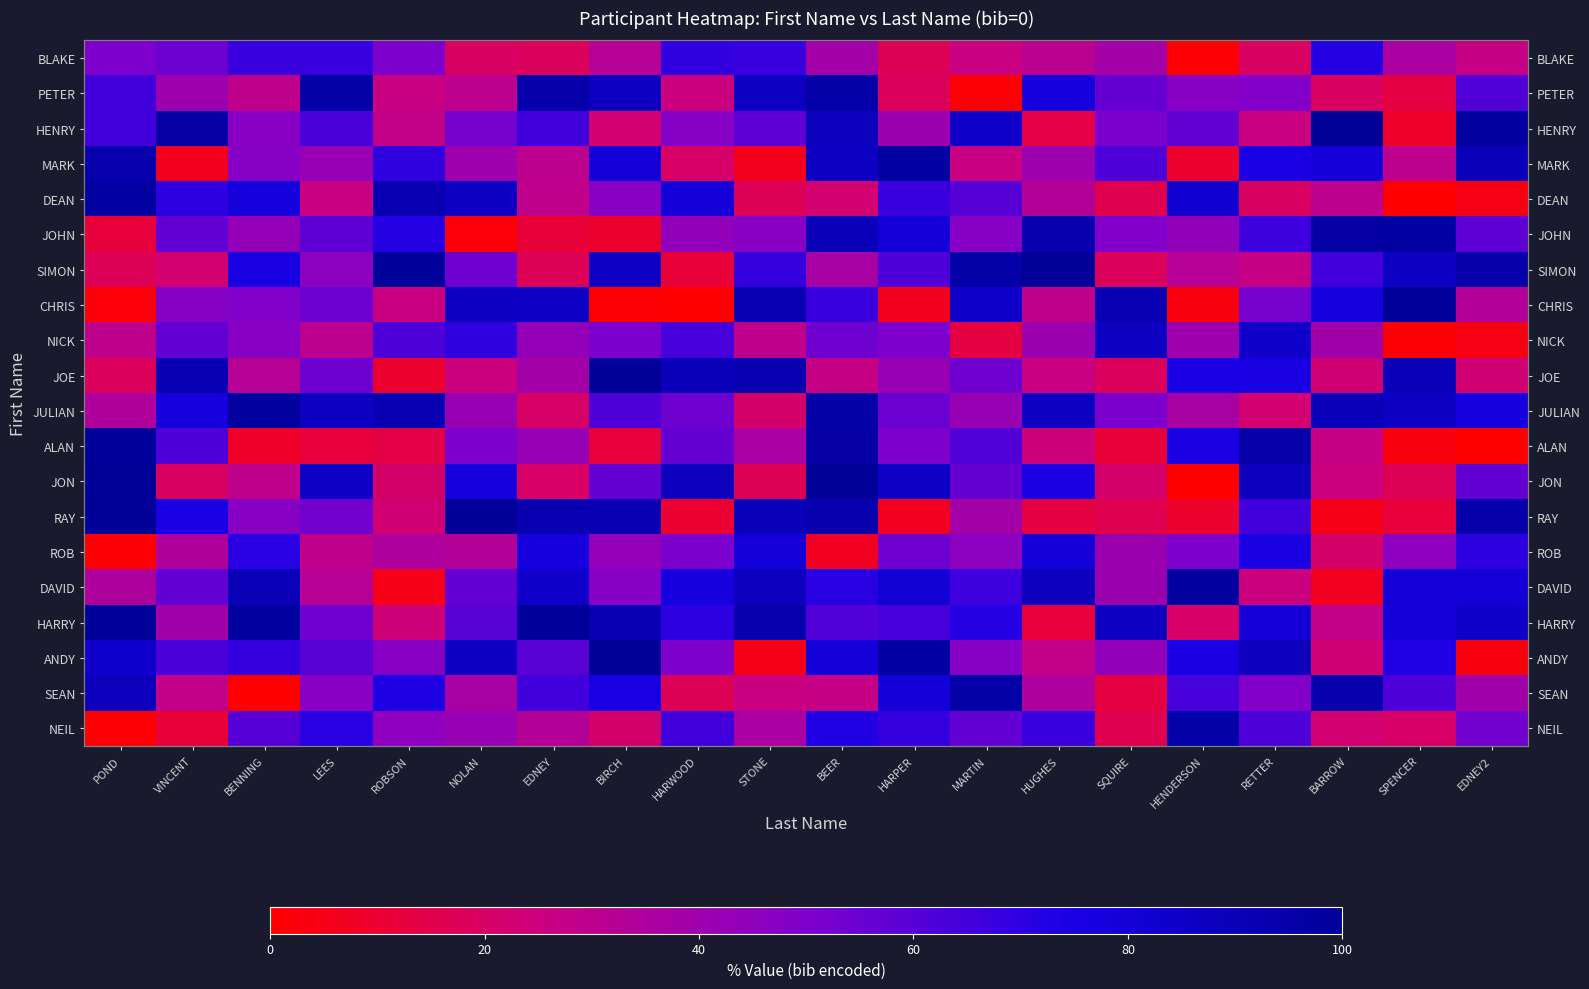

At how many categories does at least one series exceed 69?

20